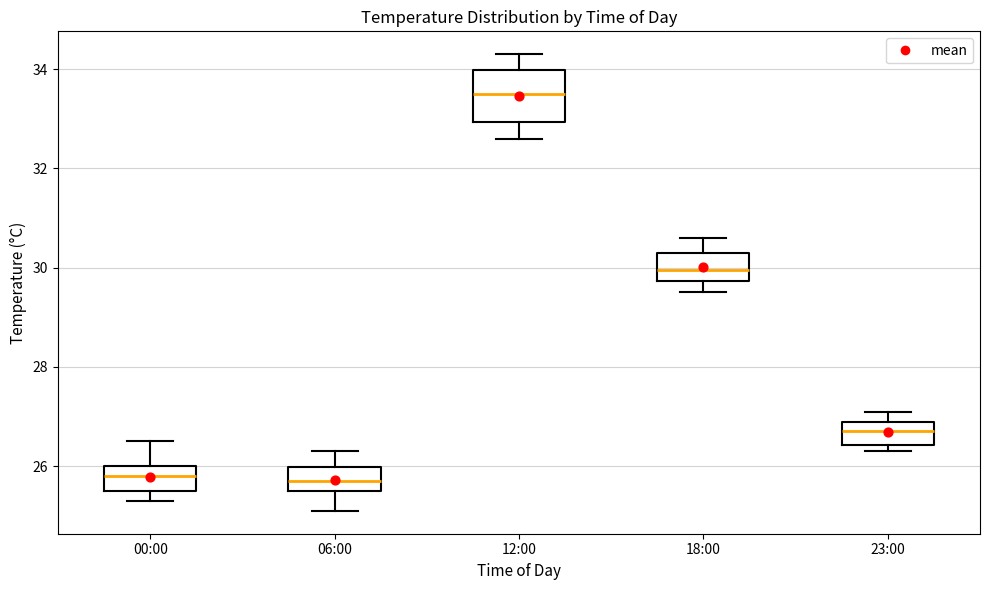

Reading left to right, read every box against the y-axis: the position of its median line, the range the box covers, and the ends of its whiskers. The values are not printed on the chart, so give them approximately, as read against the axis.

00:00: median 25.8, box 25.6 to 26.0, whiskers 25.4 to 26.6
06:00: median 25.8, box 25.6 to 26.0, whiskers 25.2 to 26.4
12:00: median 33.6, box 33.0 to 34.0, whiskers 32.6 to 34.4
18:00: median 30.0, box 29.8 to 30.4, whiskers 29.6 to 30.6
23:00: median 26.8, box 26.4 to 27.0, whiskers 26.4 (just below the box's lower edge) to 27.2